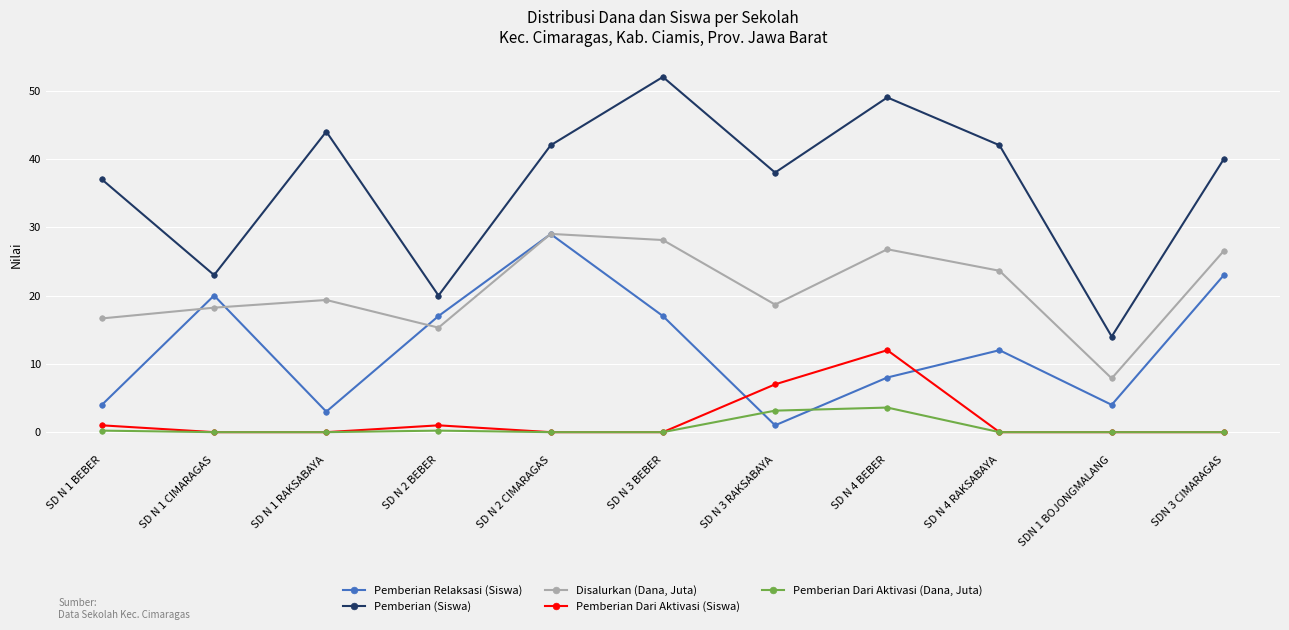

Which series has the largest range (max minus min)?

Pemberian (Siswa)